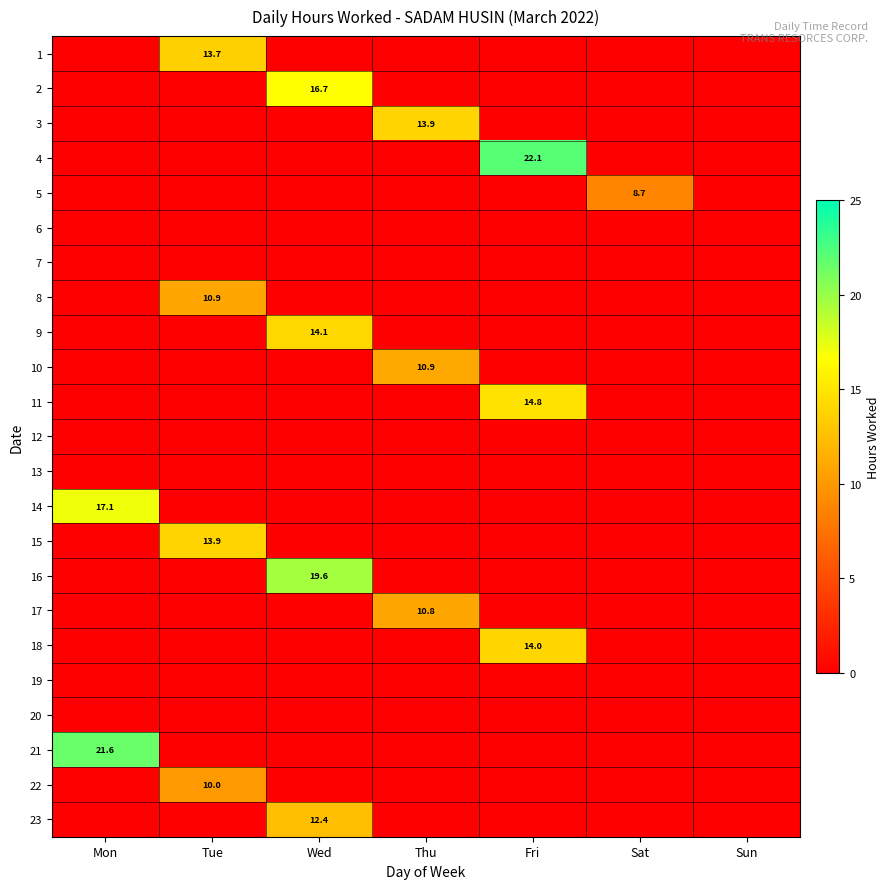

Is it true that 3 equals 13.9 at Thu?

True